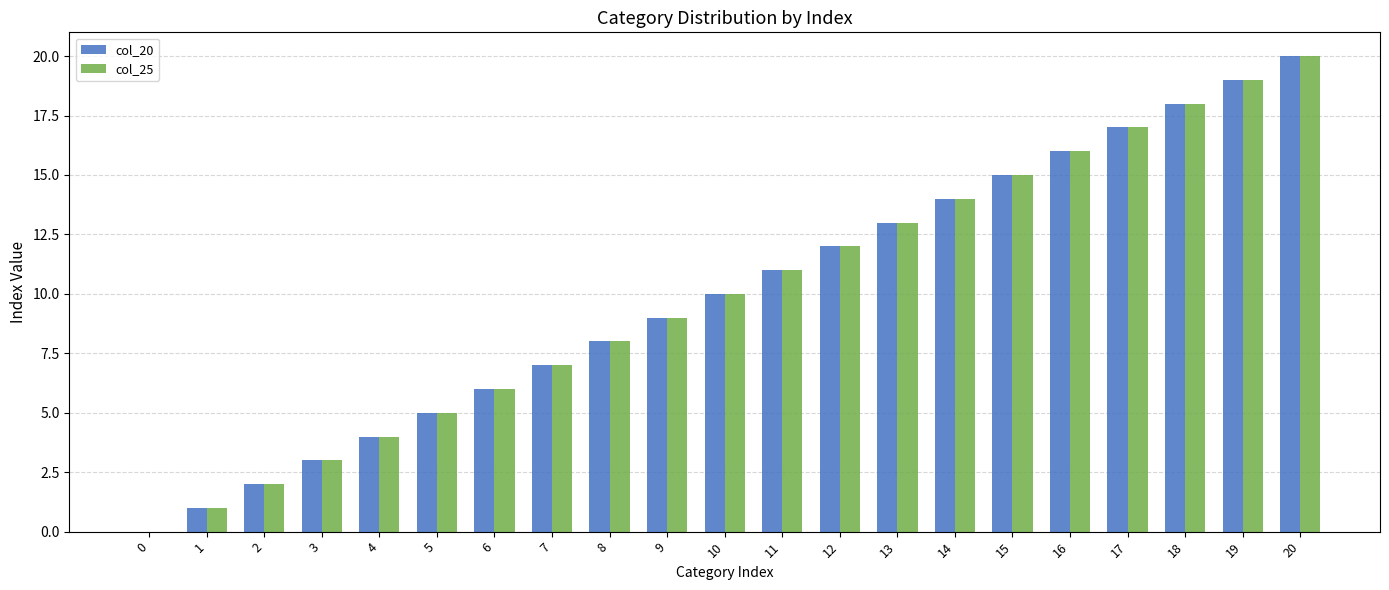

The col_20 series shows 17 at 17. True or false?

True